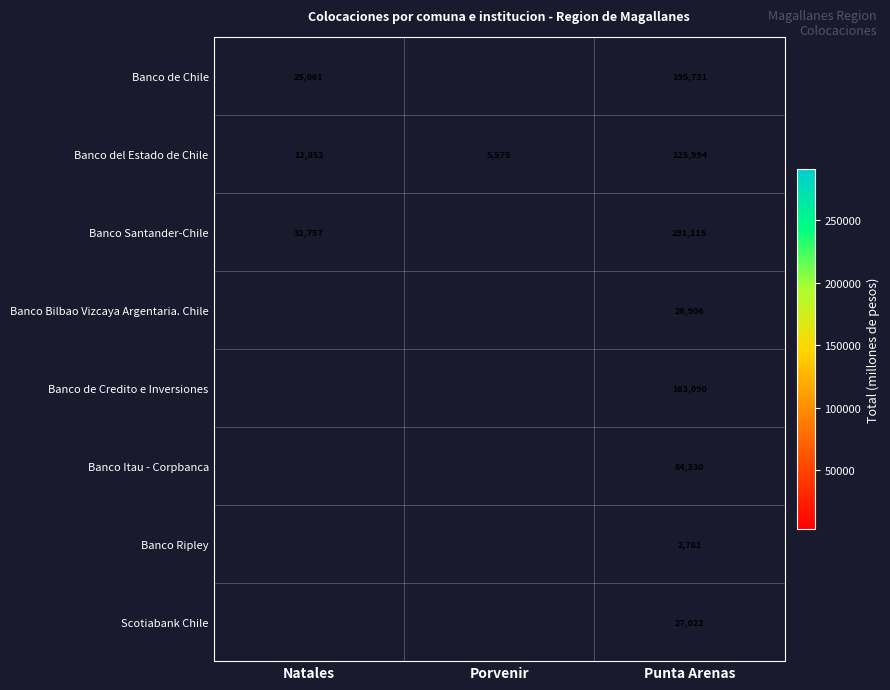

Is the value of Banco Itau - Corpbanca at Punta Arenas greater than the value of Banco Santander-Chile at Natales?

Yes